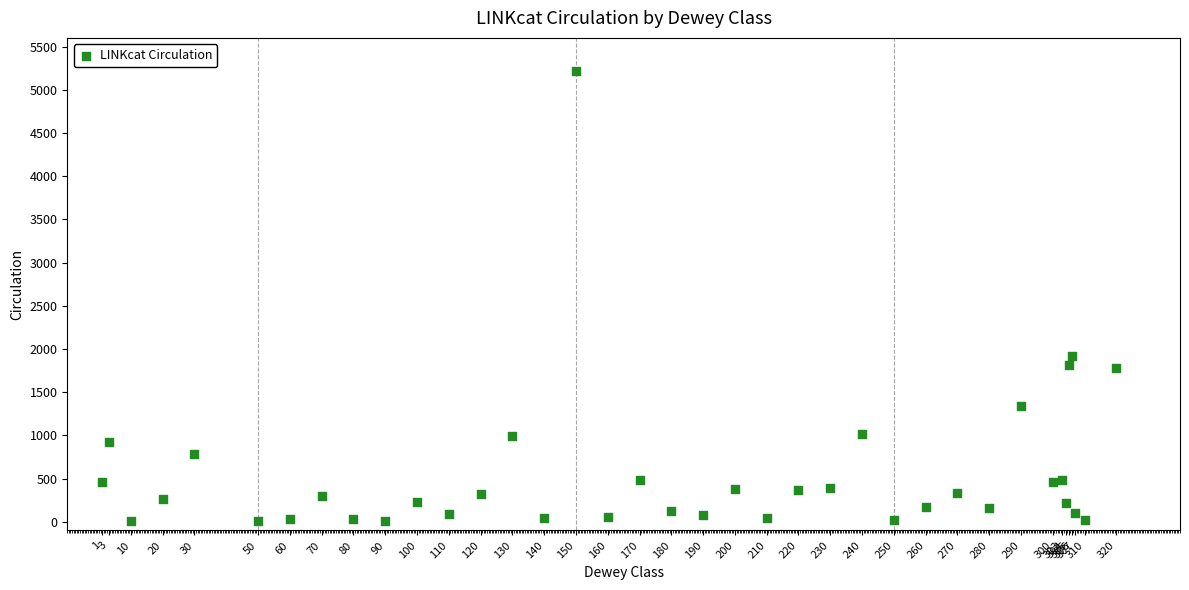

What Y value in the scatter plot is closest to 2610?

1916